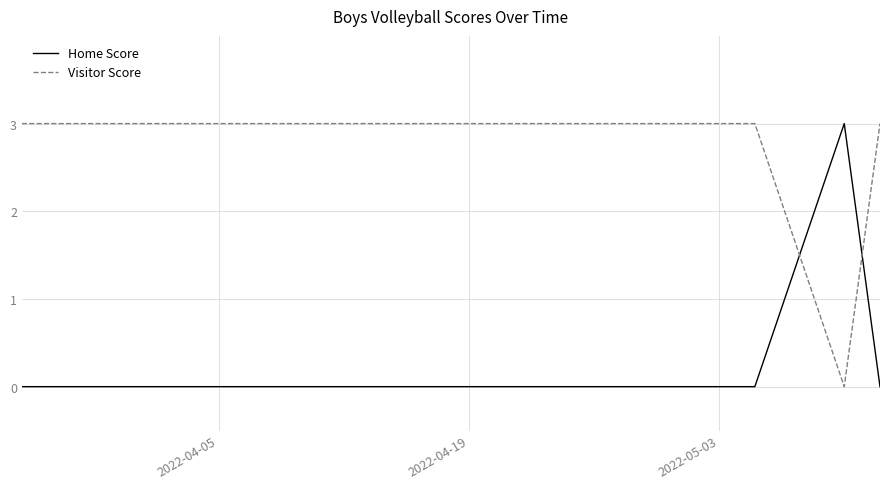

In Visitor Score, how many points are lower than both neighbors (excluding endpoints)?

1